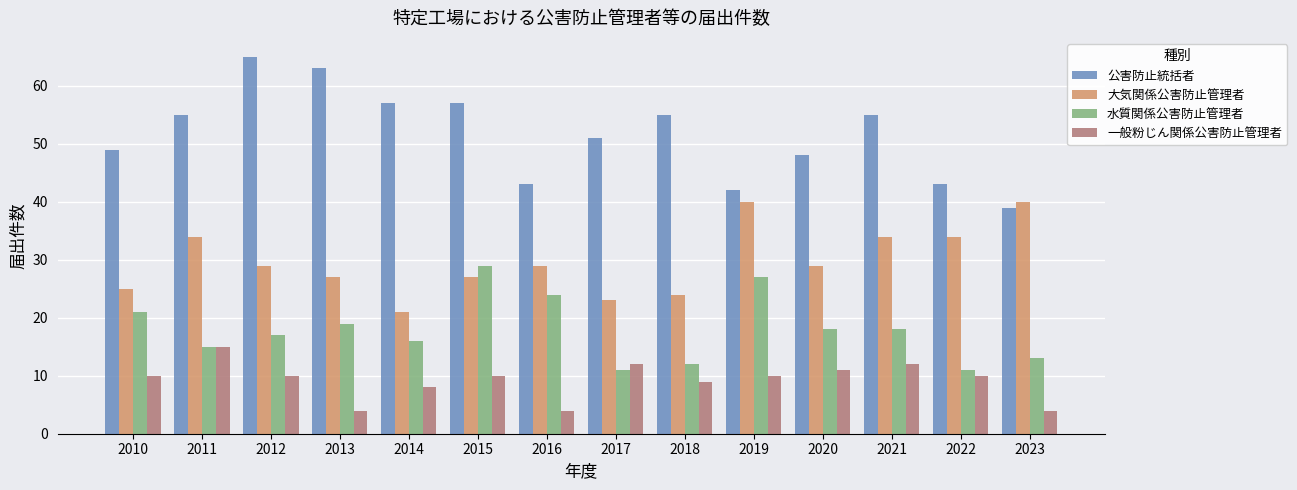

What is the total value across all series at 2010?

105